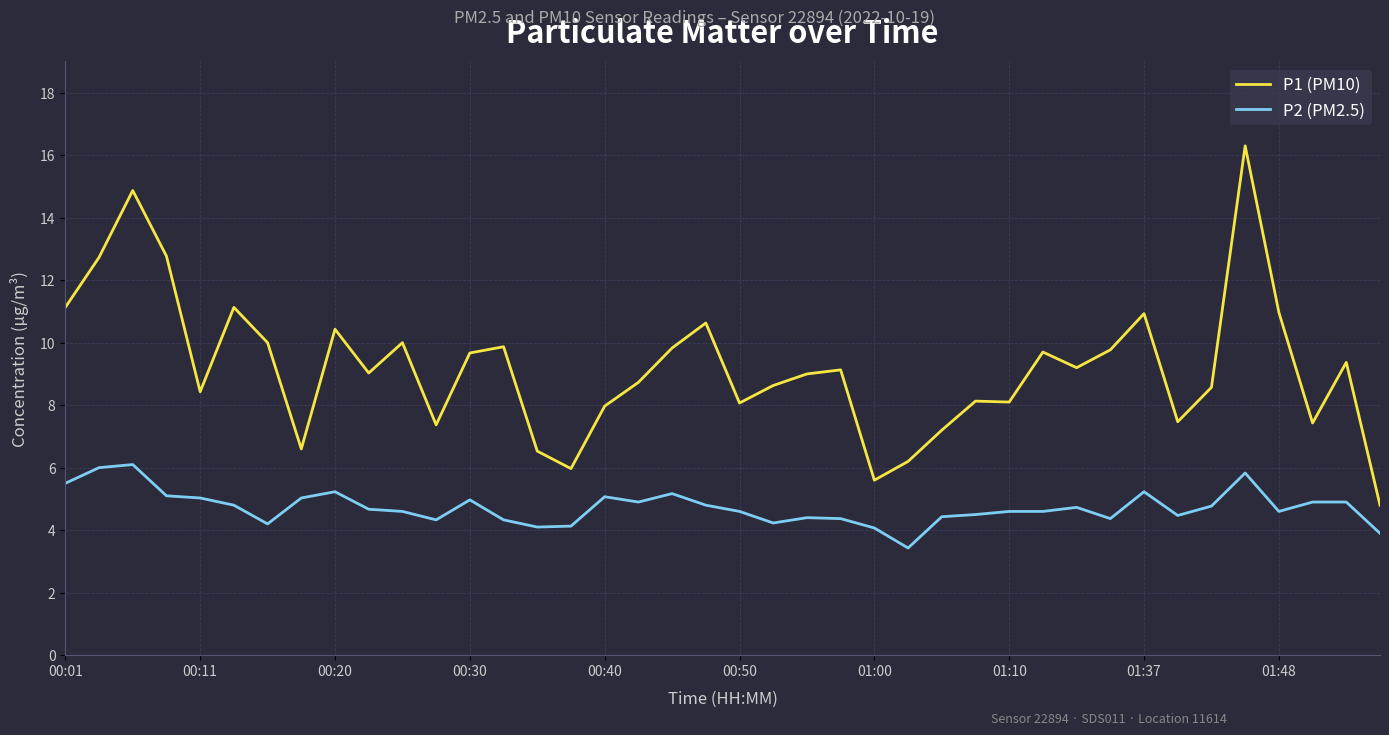

What is the minimum value for P2 (PM2.5)?

3.4